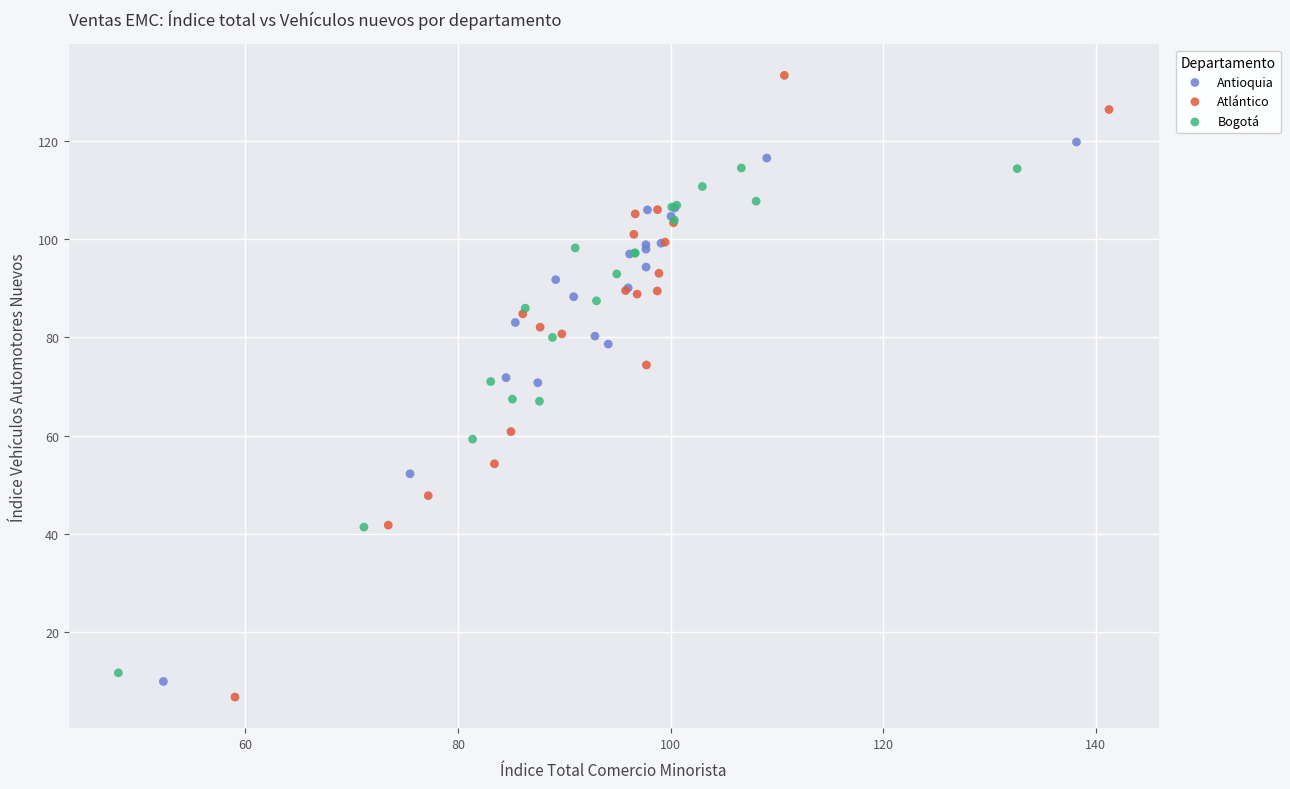

Which series has the widest spread of Y values?

Atlántico